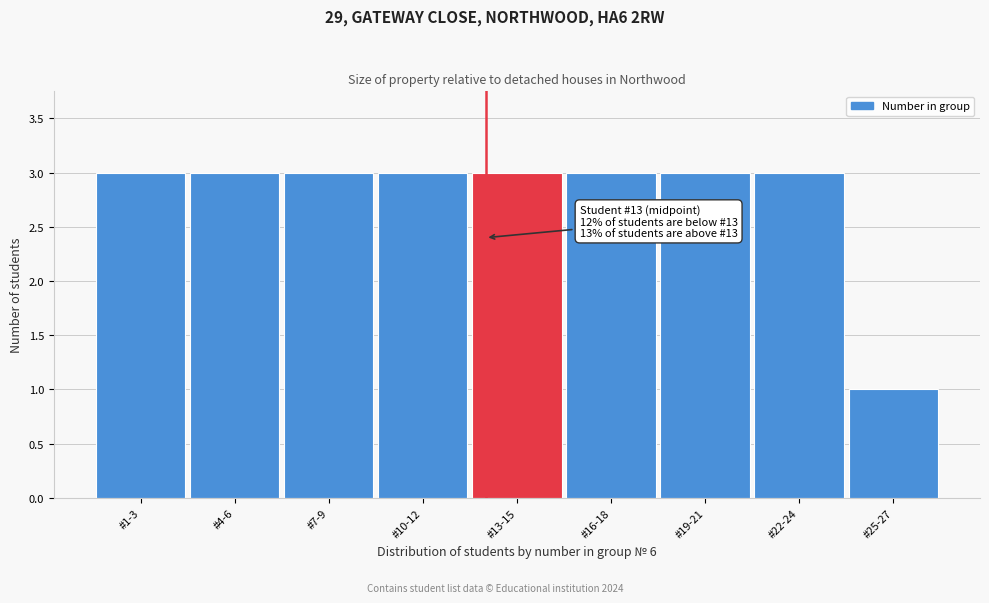

Reading left to right, transcribe all the data shown in this chart.

3	3	3	3	3	3	3	3	1